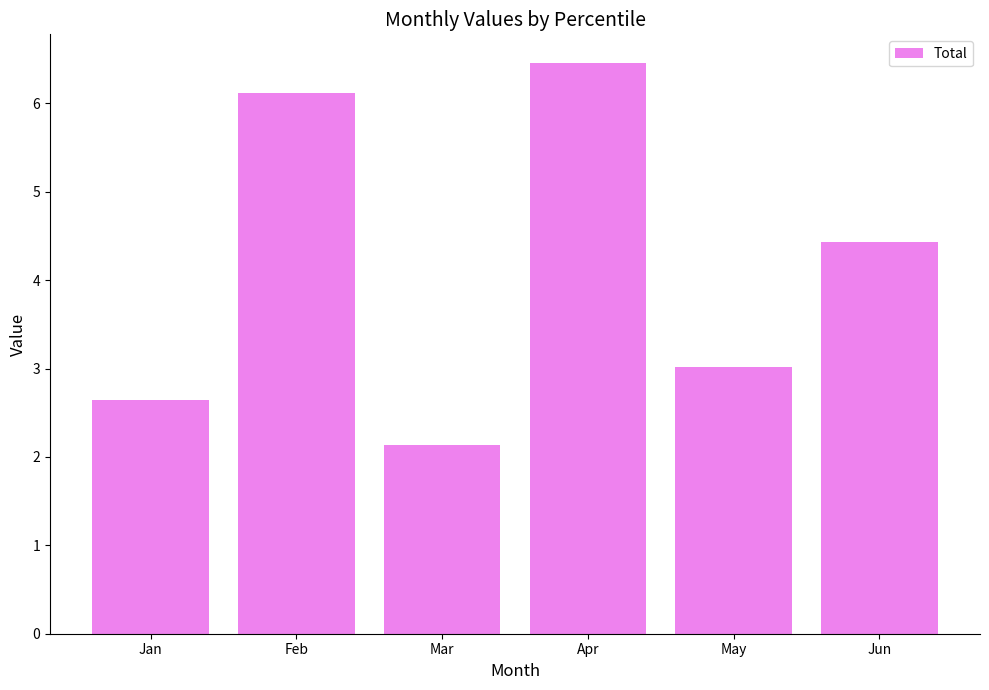

Rank the categories by value from lowest to highest.

Mar, Jan, May, Jun, Feb, Apr